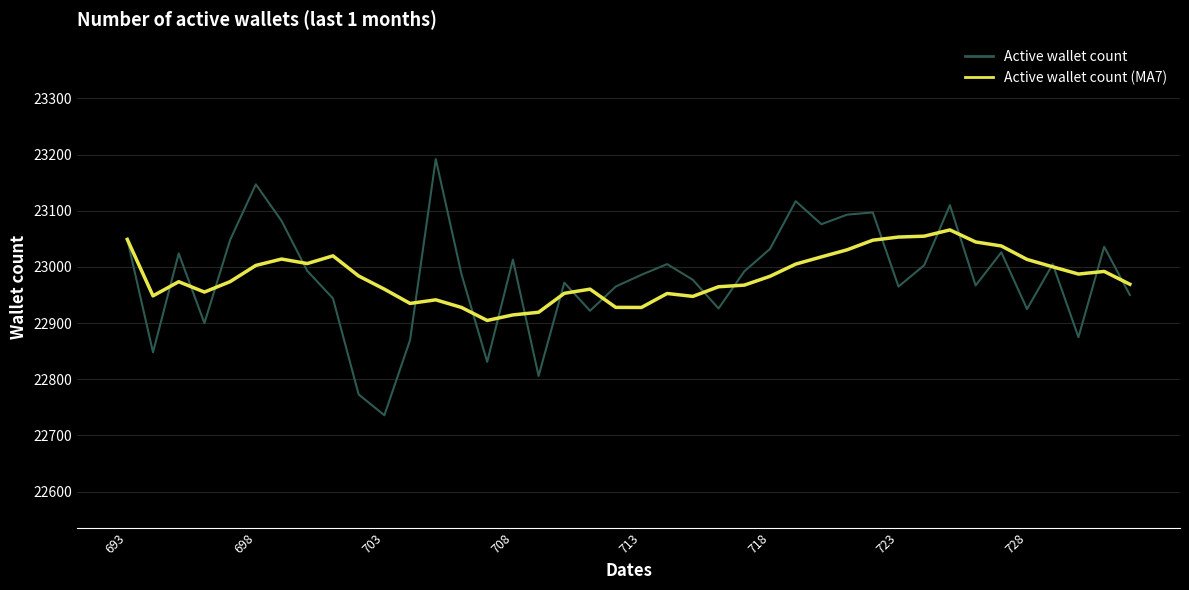

Which series has the widest spread of values?

Active wallet count